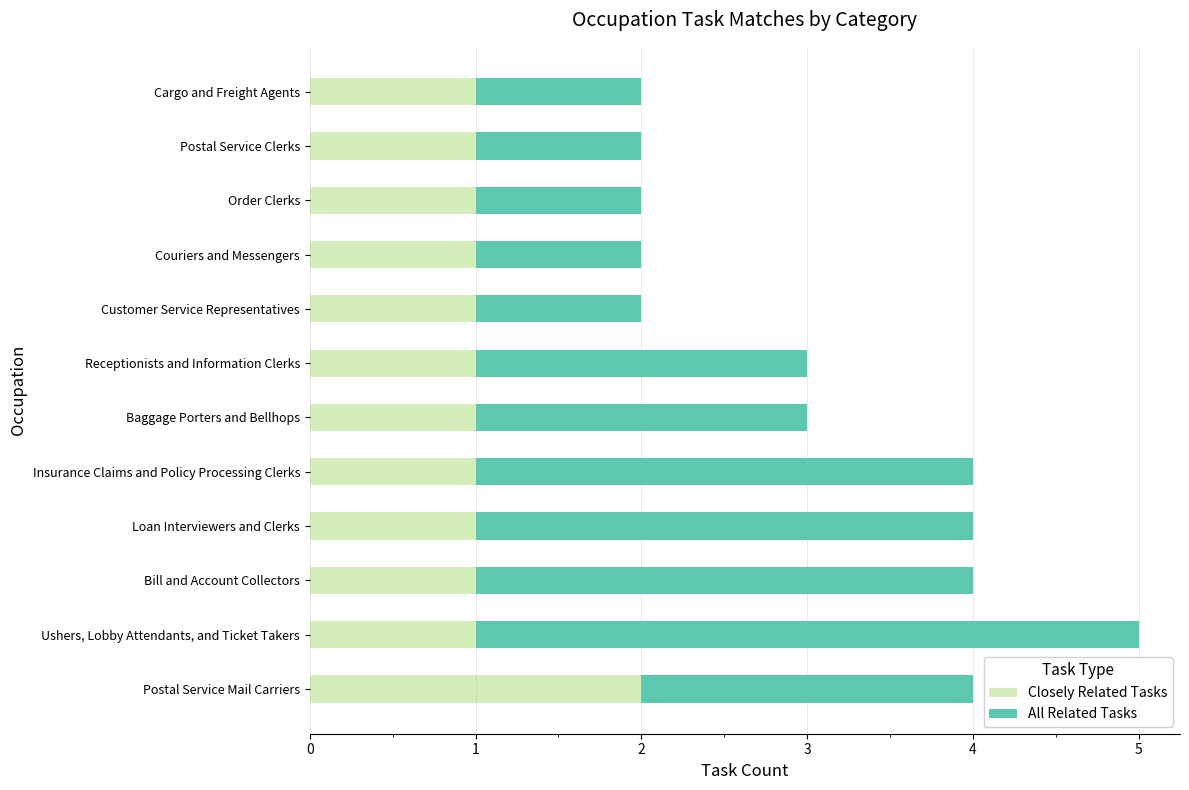

At which label does Closely Related Tasks reach its peak?

Postal Service Mail Carriers